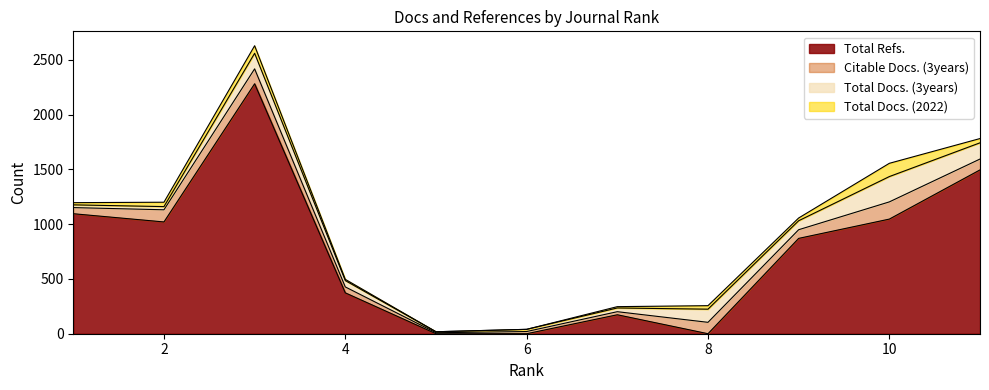

The value of Total Docs. (2022) at 8 is 14. True or false?

False